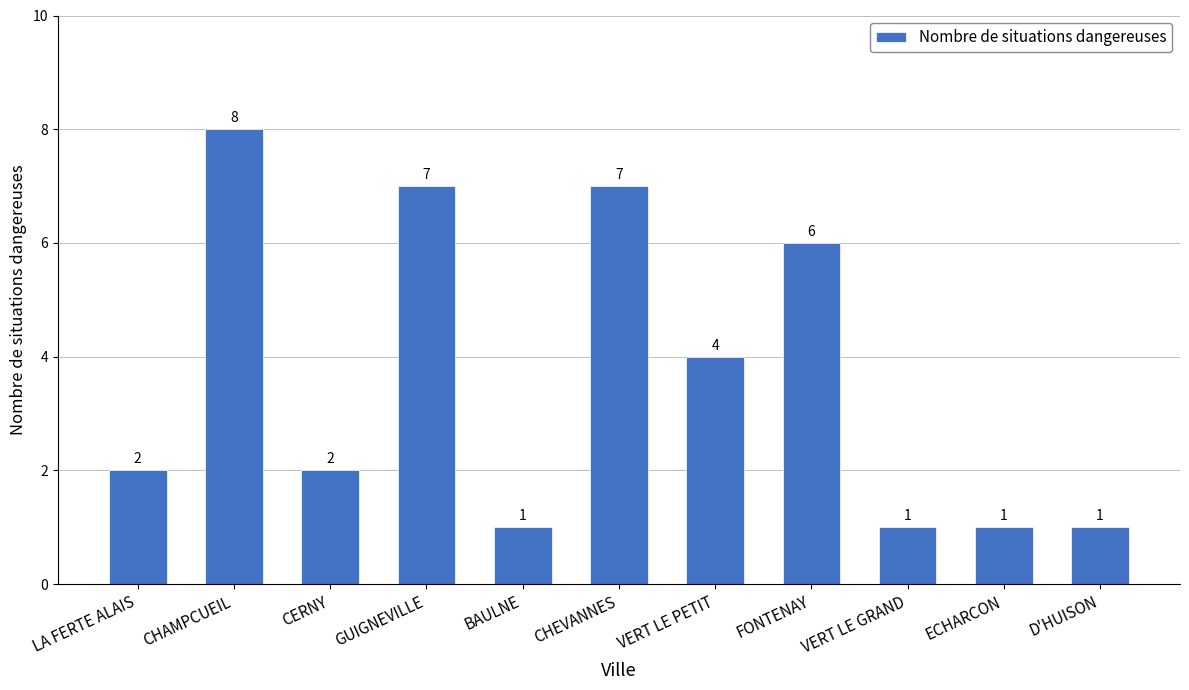

Approximately how many times larger is the value at CERNY compared to VERT LE PETIT?

0.5